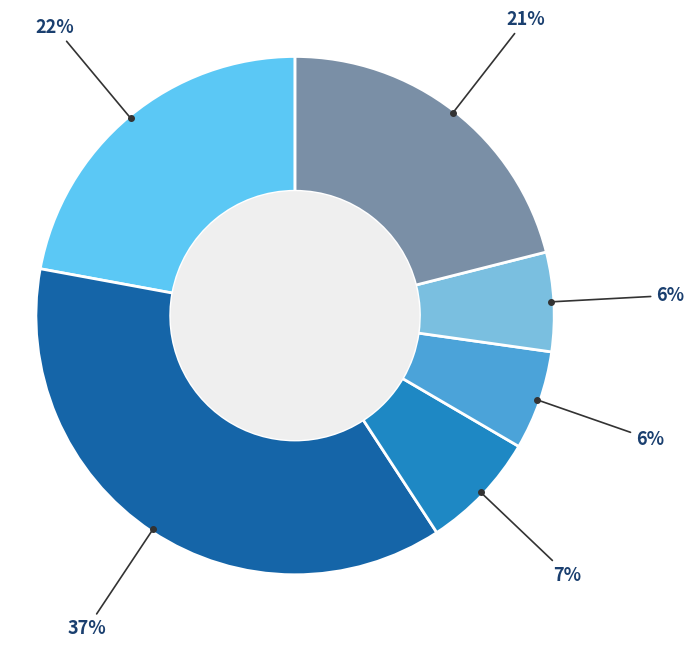

To the nearest percent, what is the difference between the largest and smallest slice percentages?

31%